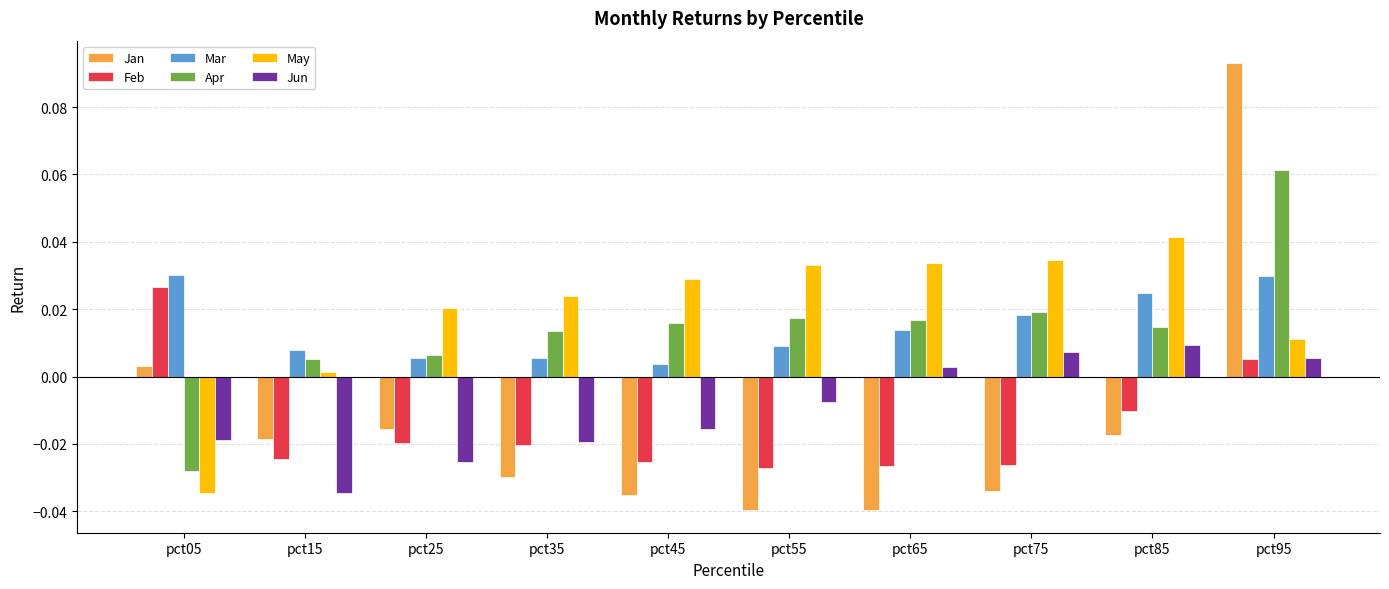

Which series has the largest range (max minus min)?

Jan